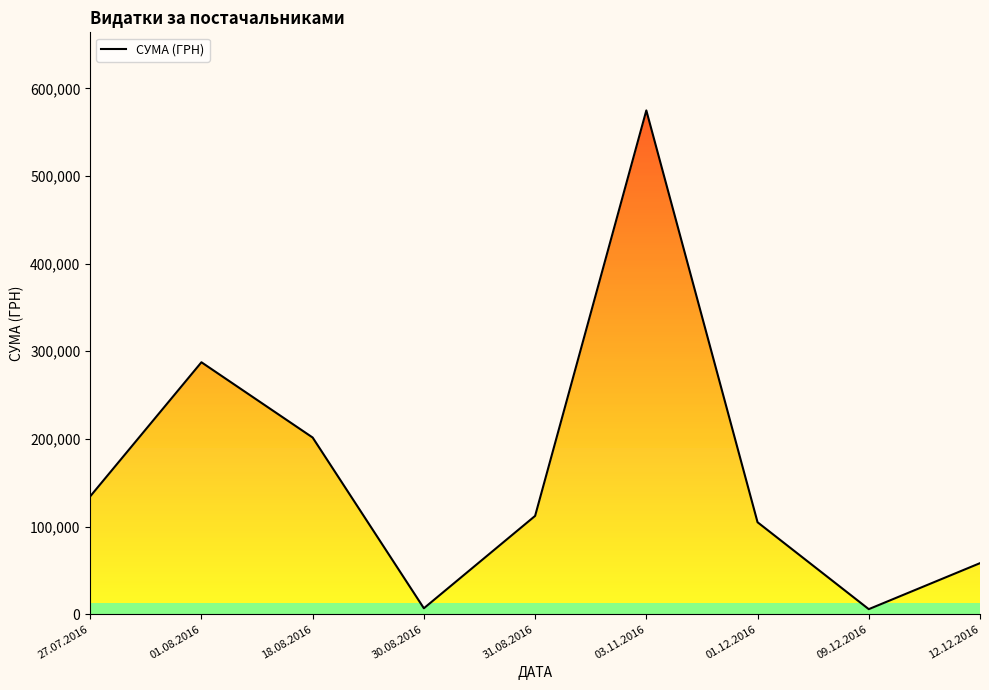

Reading left to right, what are all the values shown in this chart?

27.07.2016=134426.7	01.08.2016=287432.7	18.08.2016=201538.3	30.08.2016=6765.0	31.08.2016=112124.0	03.11.2016=574766.6	01.12.2016=104899.0	09.12.2016=5740.0	12.12.2016=58215.0